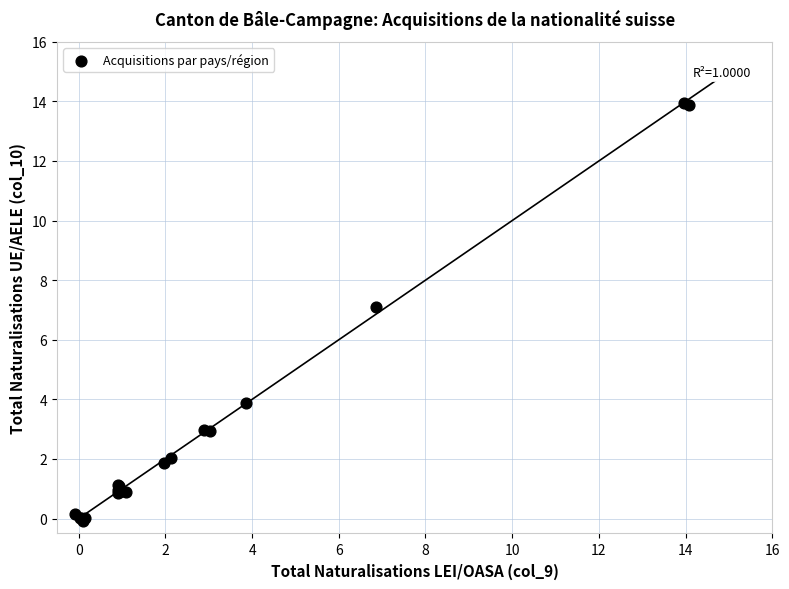

What Y value in the scatter plot is closest to 6?

7.1